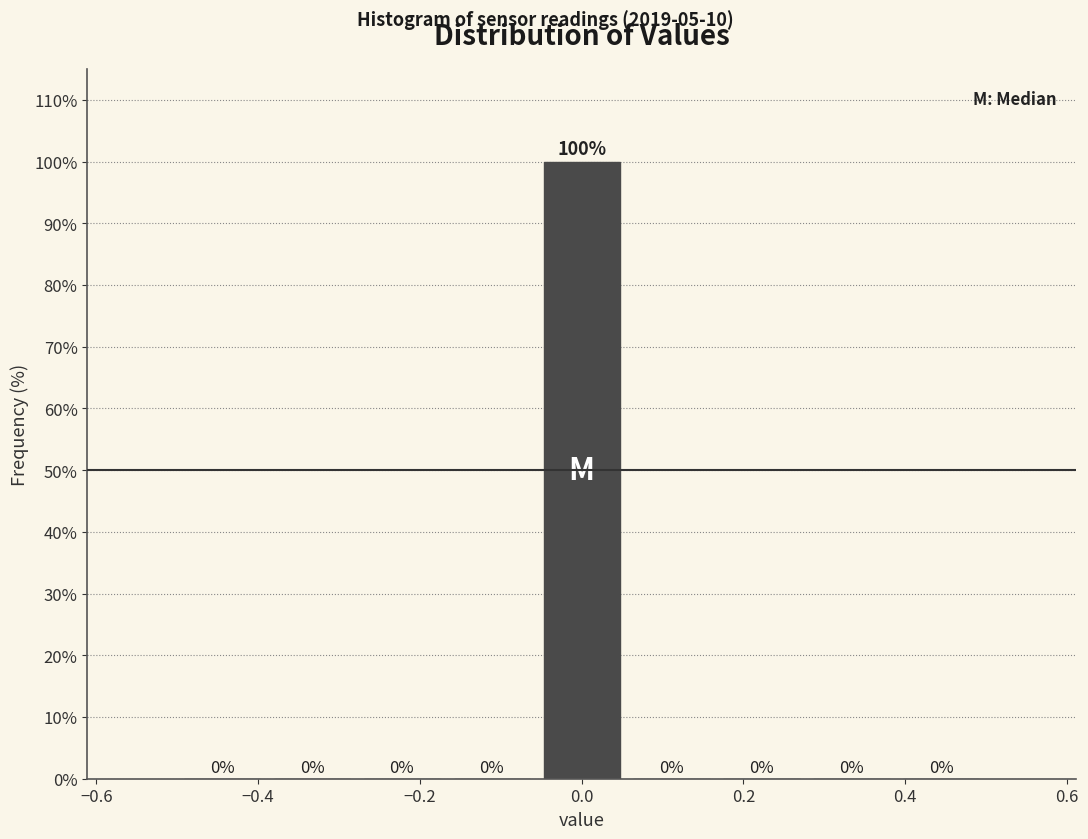

Reading left to right, list every bar in this chart as the range it spans on the x-axis followed by its height. The bar edges are not printed on the chart, so give them approximately, as read against the axis.

-0.50 to -0.38: 0
-0.38 to -0.28: 0
-0.28 to -0.16: 0
-0.16 to -0.06: 0
-0.06 to 0.06: 100
0.06 to 0.16: 0
0.16 to 0.28: 0
0.28 to 0.38: 0
0.38 to 0.50: 0